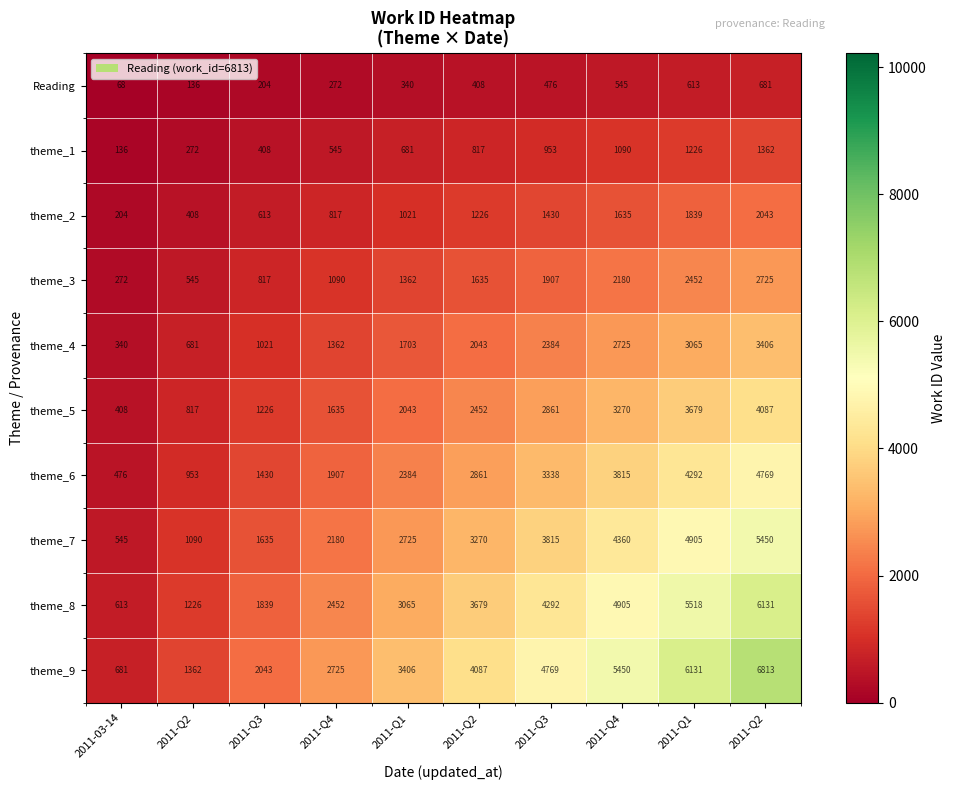

List the series in order of their peak value, highest first.

theme_9, theme_8, theme_7, theme_6, theme_5, theme_4, theme_3, theme_2, theme_1, Reading